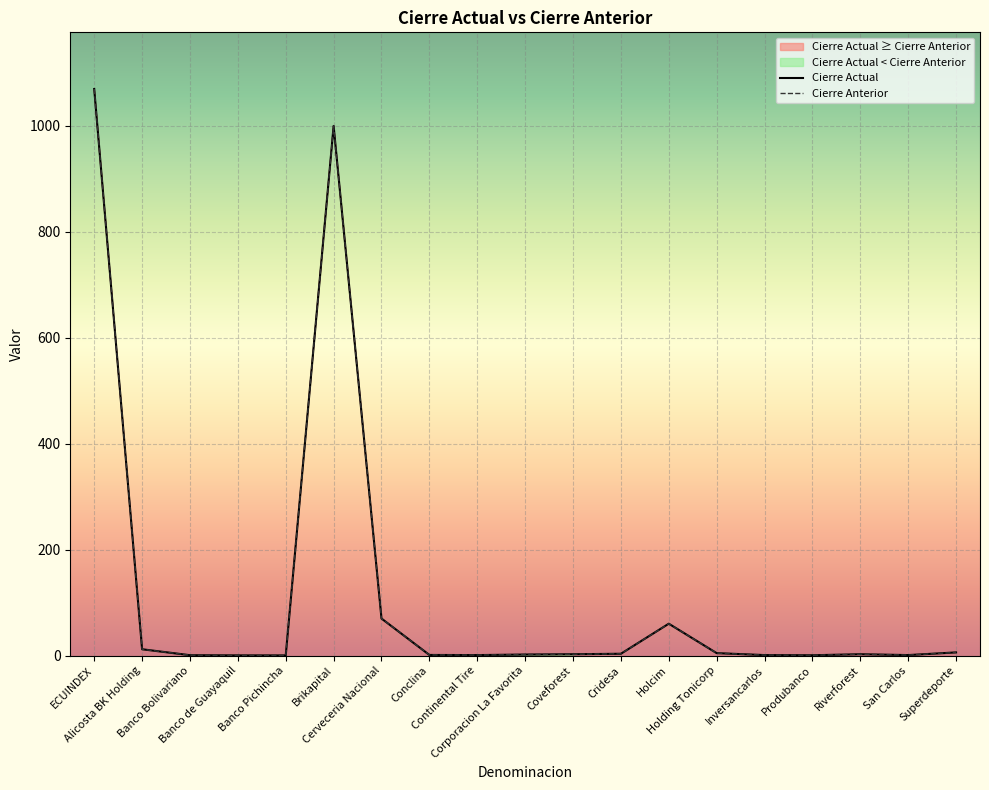

Count the number of categories in the chart.

19